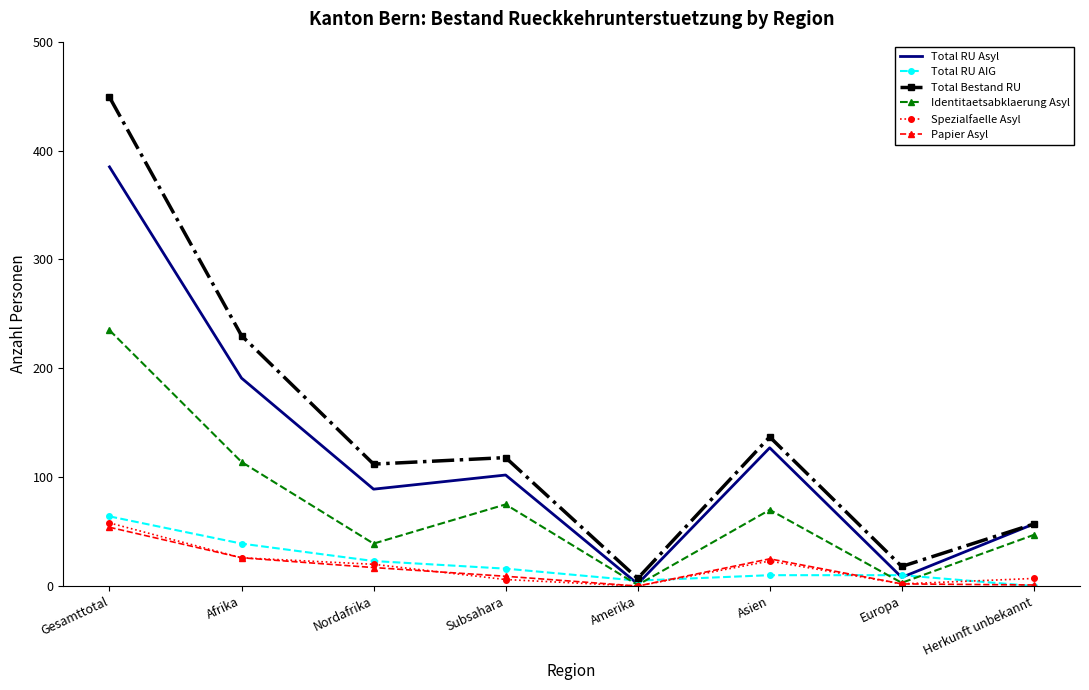

Which series has the widest spread of values?

Total Bestand RU